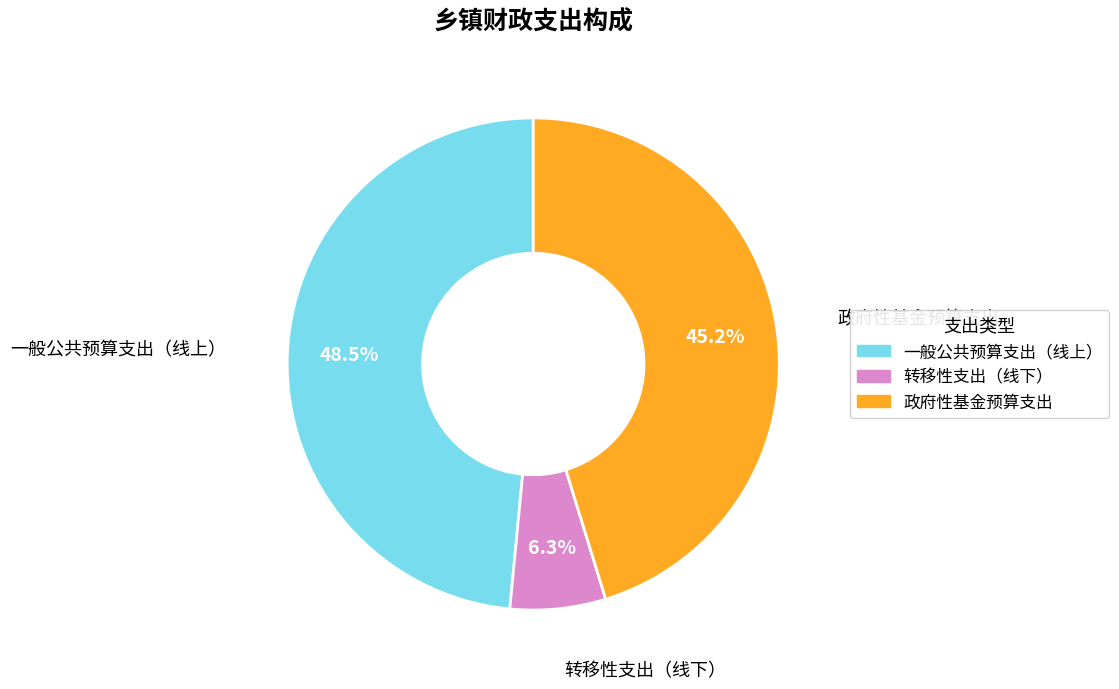

Is it true that 转移性支出（线下） is 1% of the pie?

False